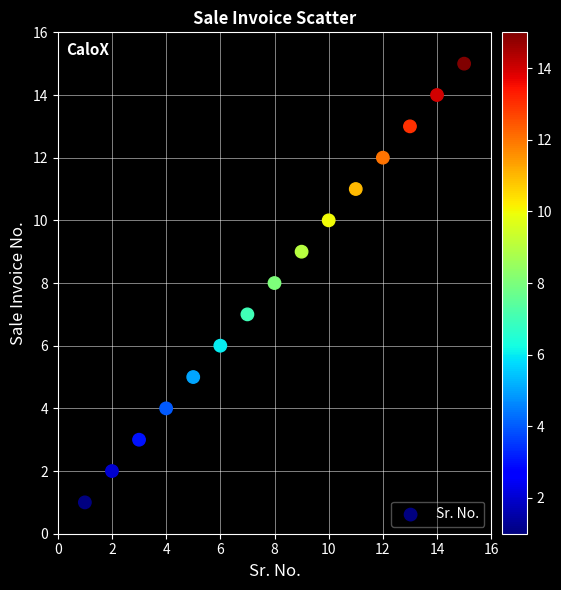

What is the range of Y values (max minus min)?

14